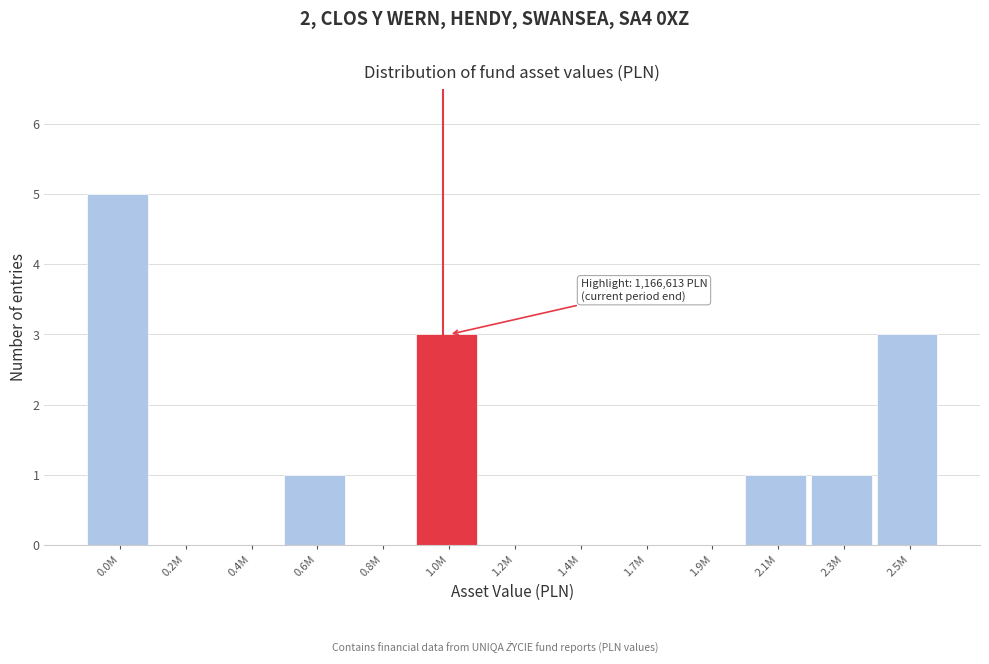

Reading right to left, transcribe all the data shown in this chart.

2.5M=3	2.3M=1	2.1M=1	1.9M=0	1.7M=0	1.4M=0	1.2M=0	1.0M=3	0.8M=0	0.6M=1	0.4M=0	0.2M=0	0.0M=5